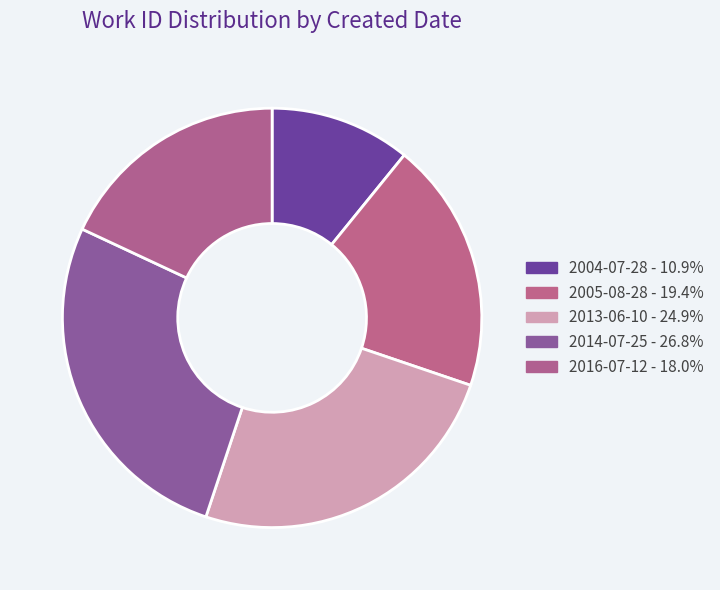

How many slices are in this pie chart?

5